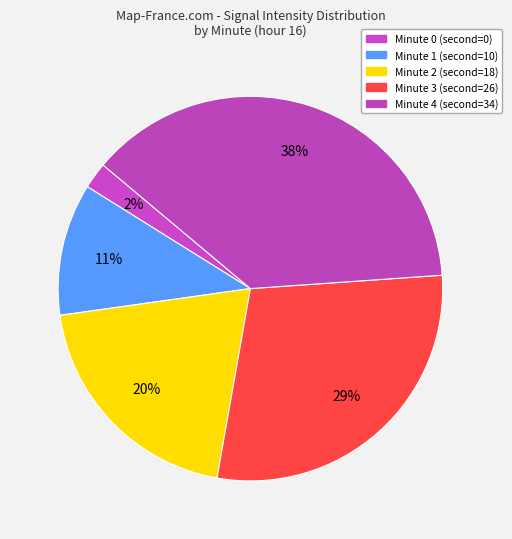

To the nearest percent, what portion does Minute 1 represent?

11%